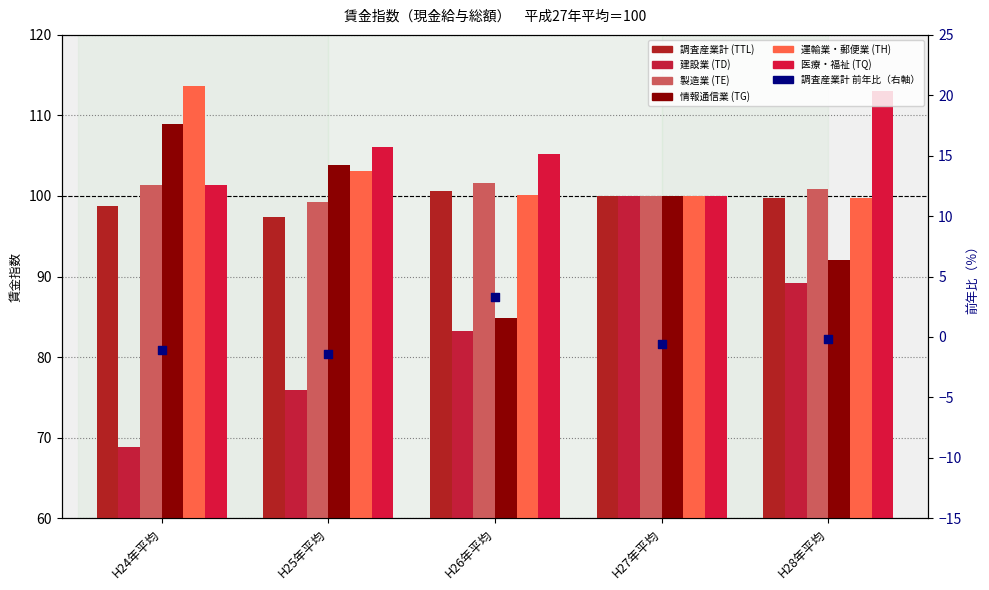

At how many categories does at least one series exceed 70?

5